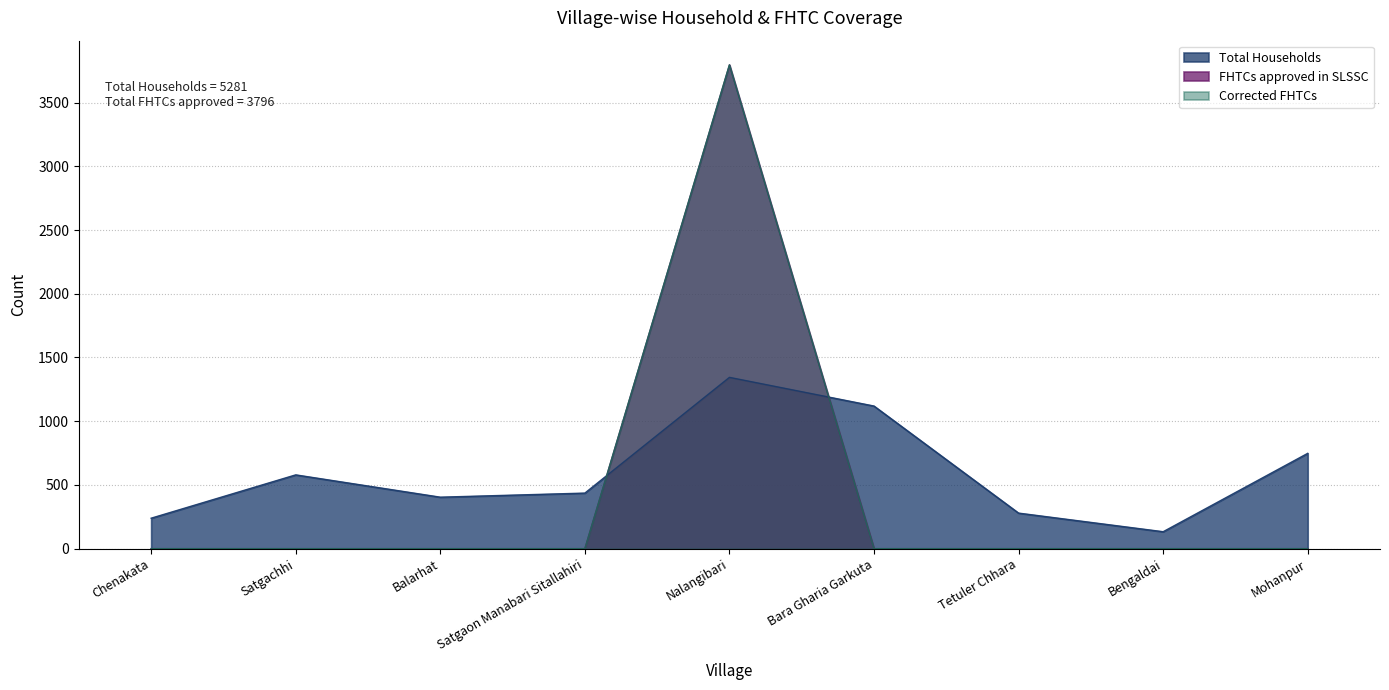

What is the maximum value shown in the chart?

3796